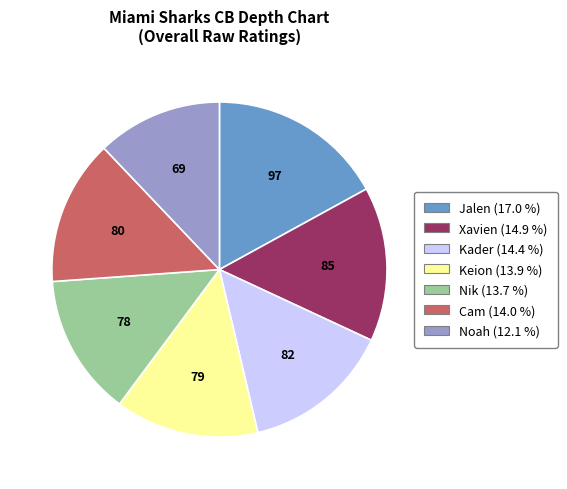

Combined, do Kader and Nik account for over 50%?

No